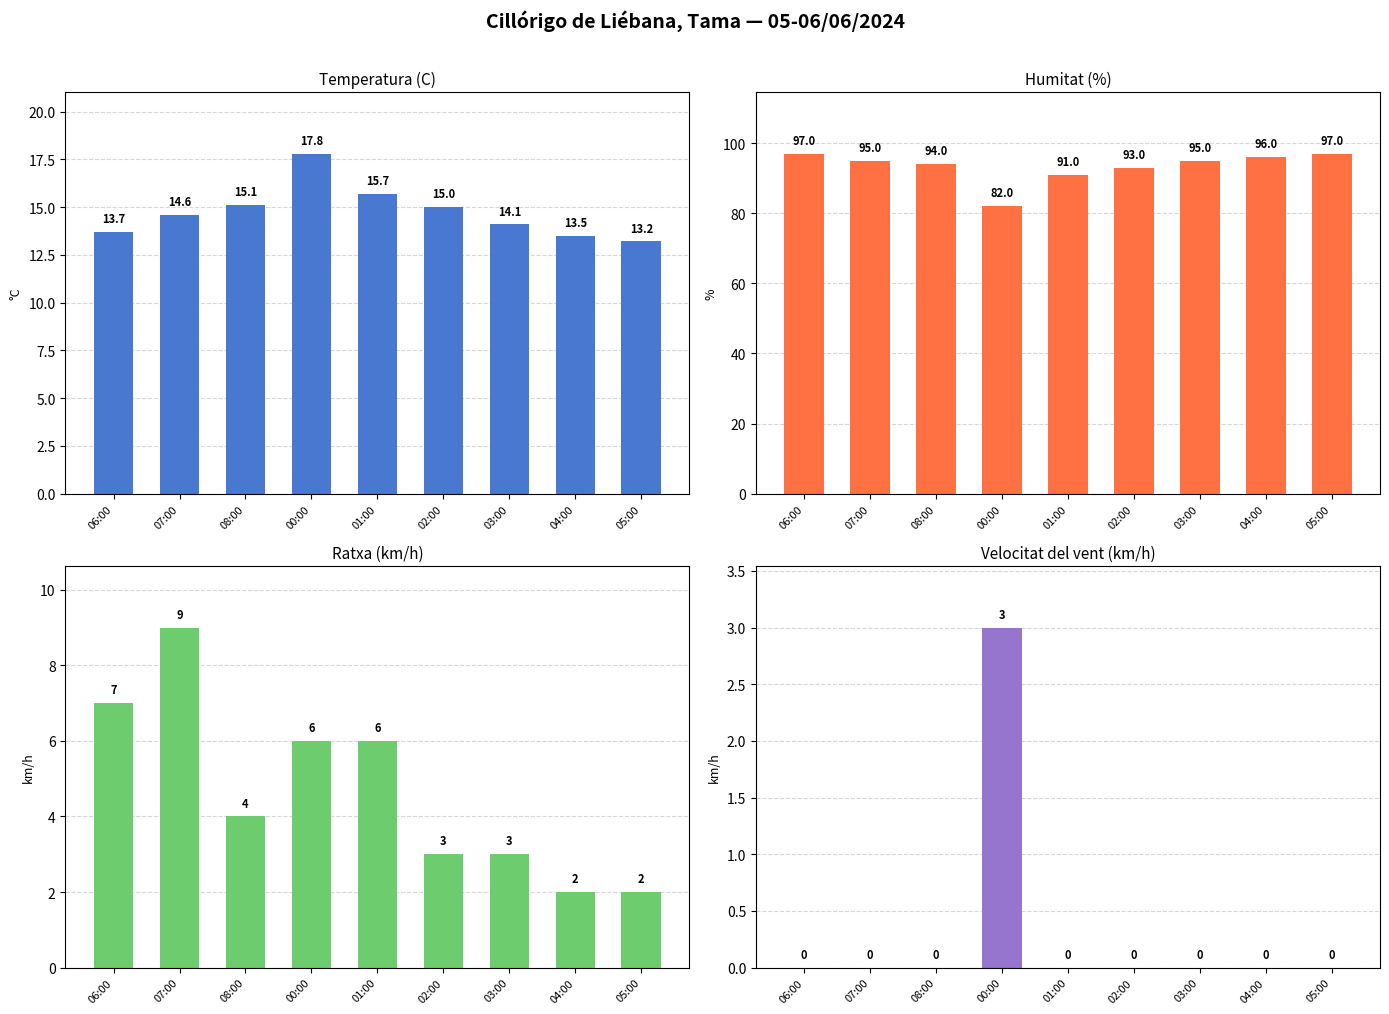

At how many categories does at least one series exceed 9?

9